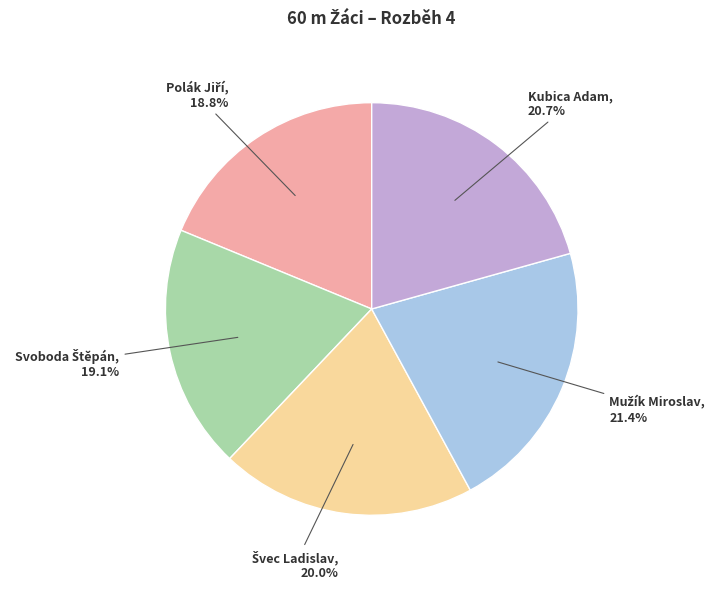

What portion of the pie excludes Kubica Adam, 20.7%?

79.3%